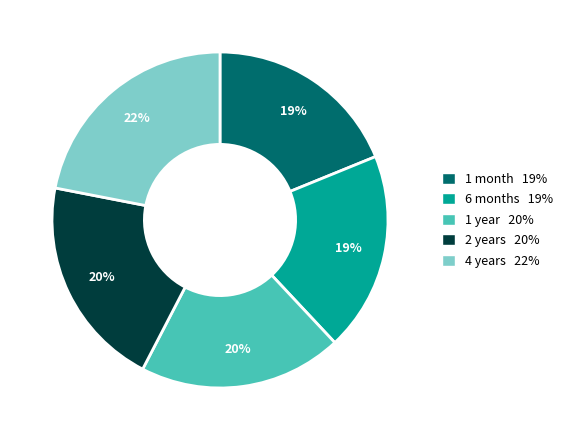

To the nearest percent, what is the average slice percentage?

20%